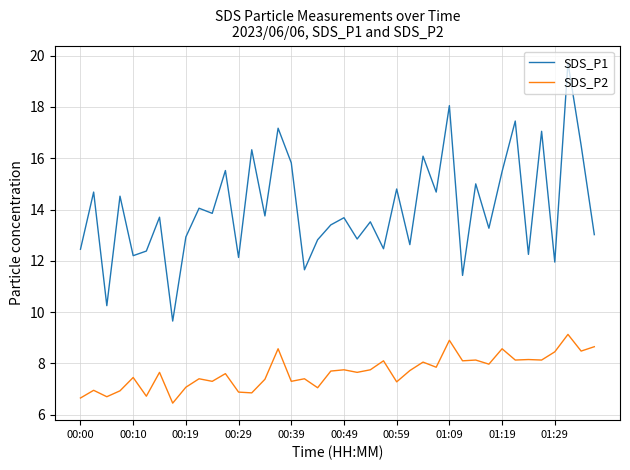

What is the lowest value of the SDS_P2 series?

6.5